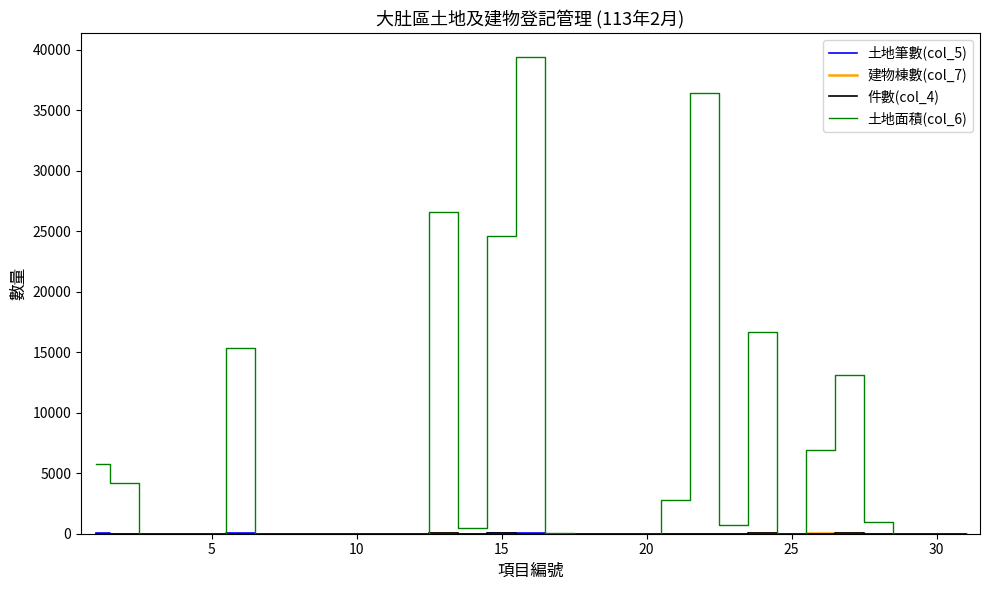

What is the greatest value displayed?

39403